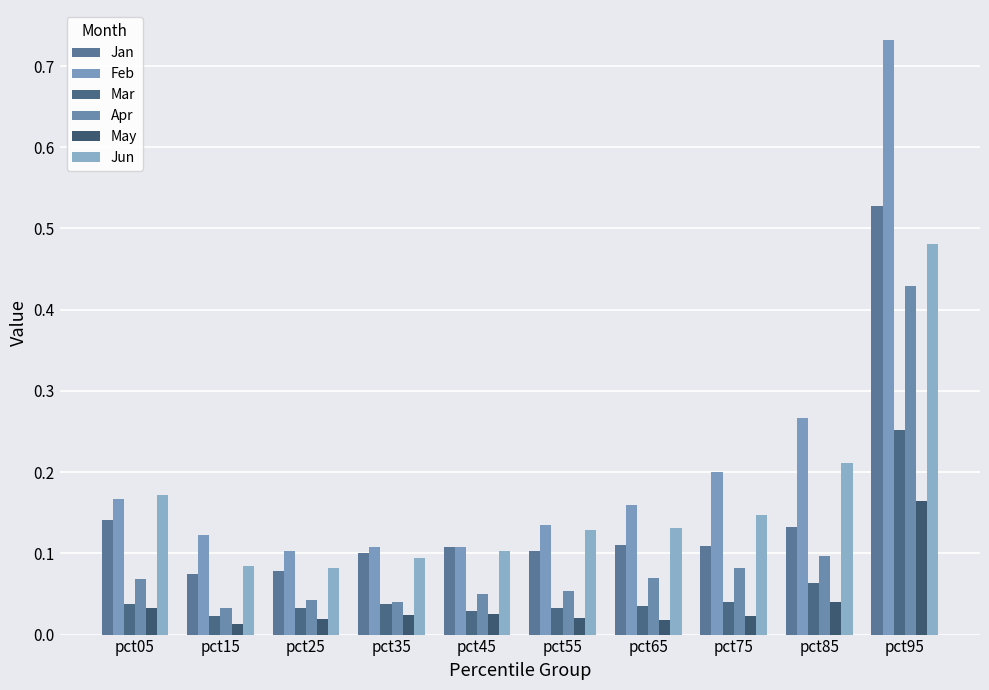

What is the value of the Jan bar at the 5th from the left?

0.1